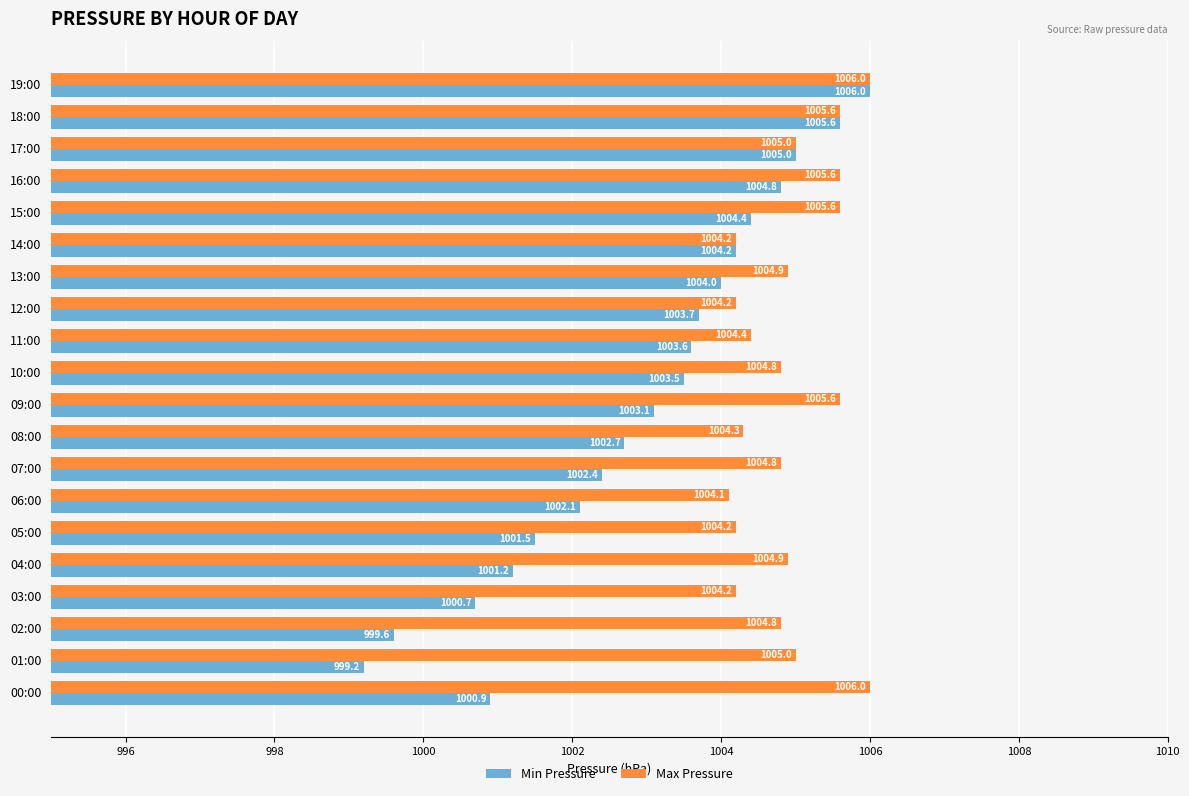

What is the highest value of the Min Pressure series?

1006.0